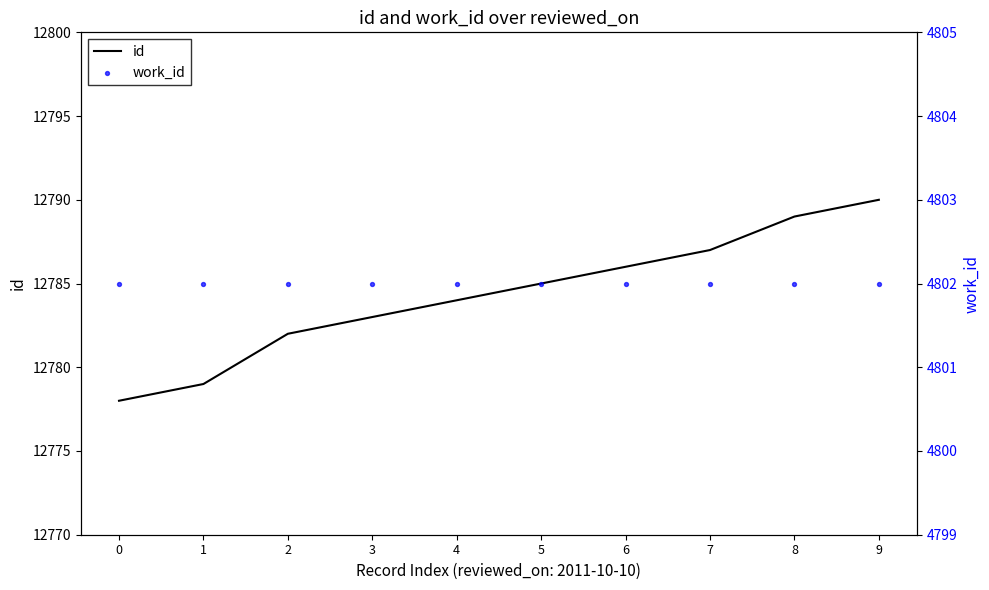

What is the total value across all series at 1?

17581